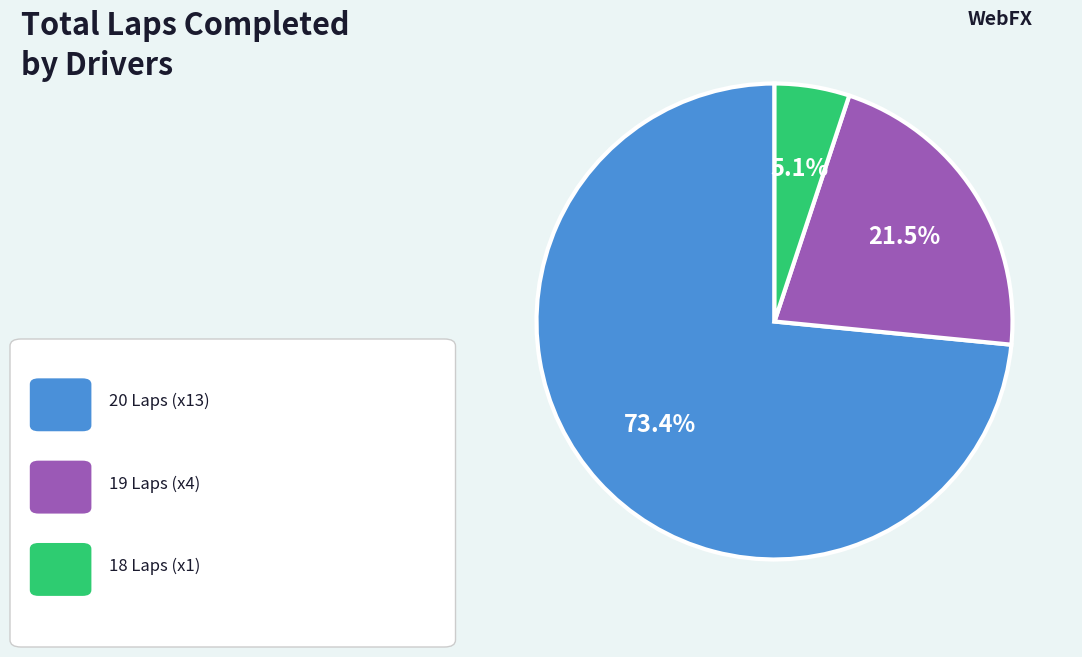

To the nearest percent, what is the difference between the largest and smallest slice percentages?

68%